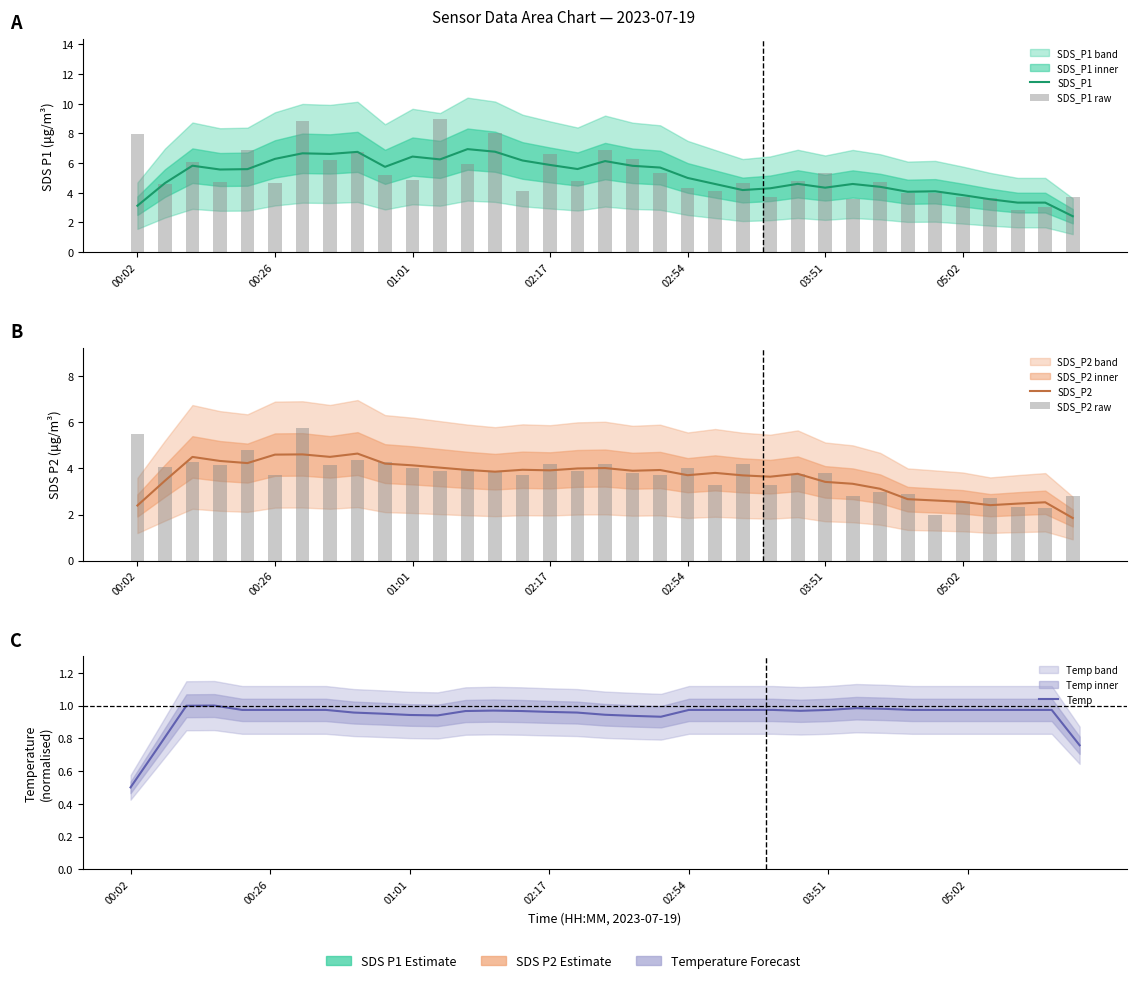

Is it true that Temp equals 0.4 at 28?

False